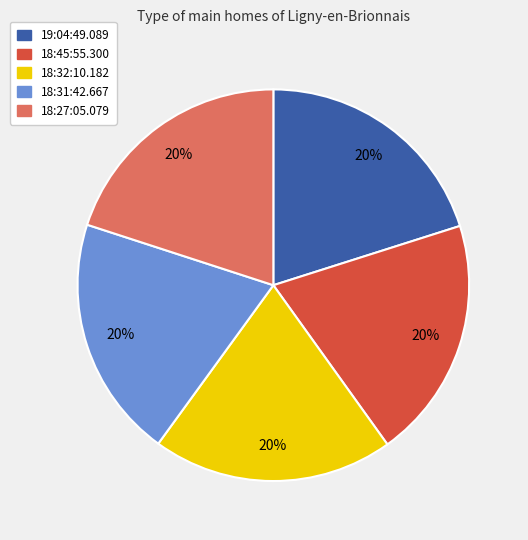

To the nearest percent, what percentage of the pie is 18:32:10.182?

20%